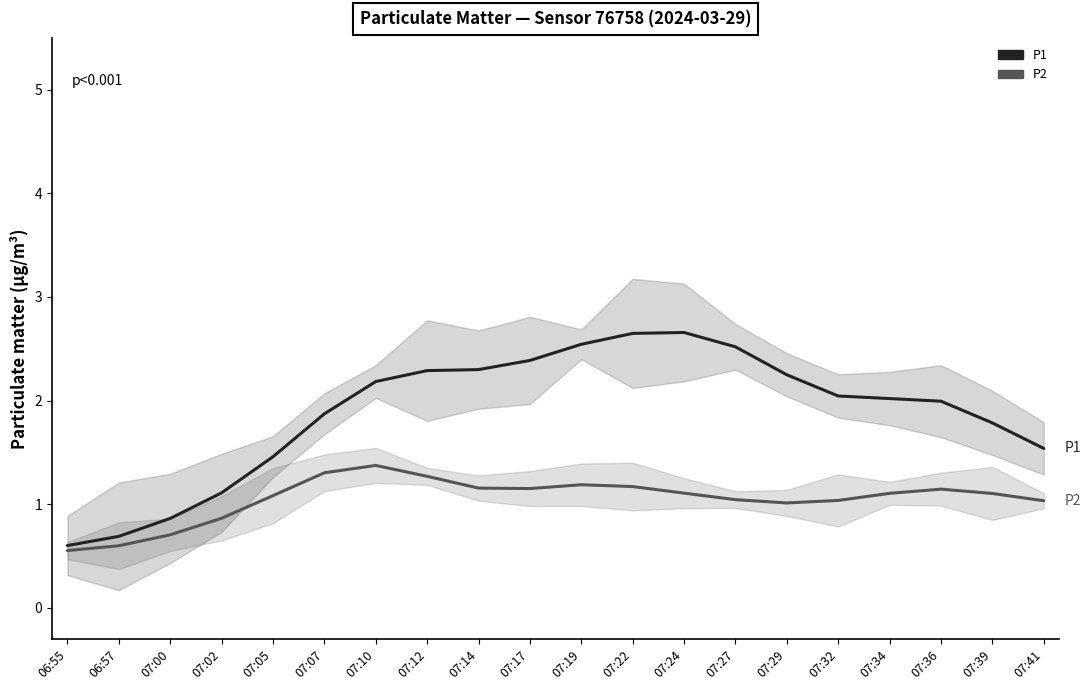

True or false: P1 and P2 cross at least once.

False